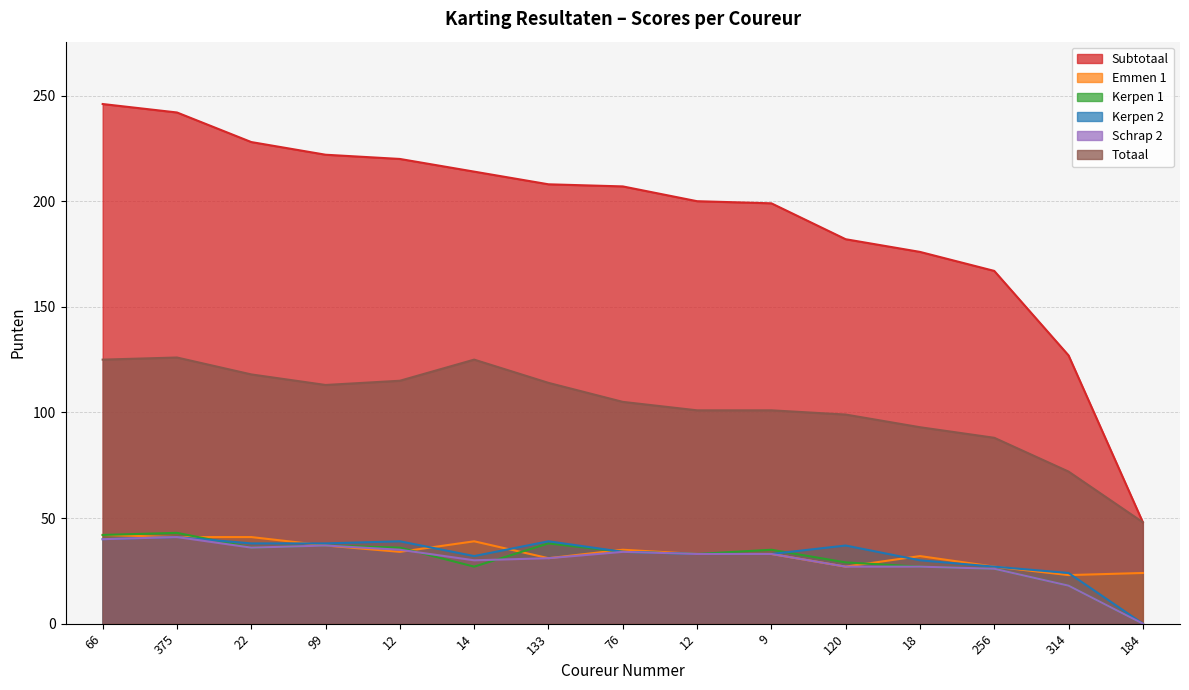

How many lines are shown in the chart?

6